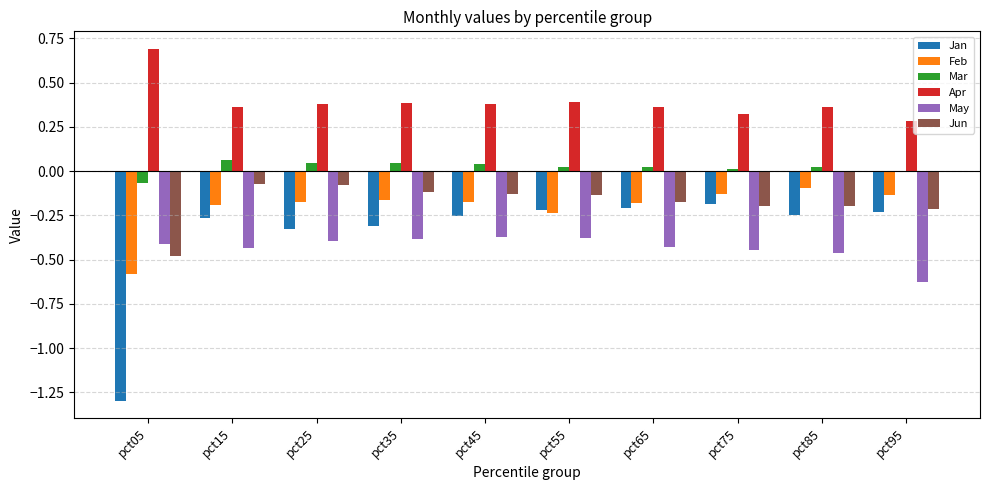

What are all the series names shown in the legend?

Jan, Feb, Mar, Apr, May, Jun